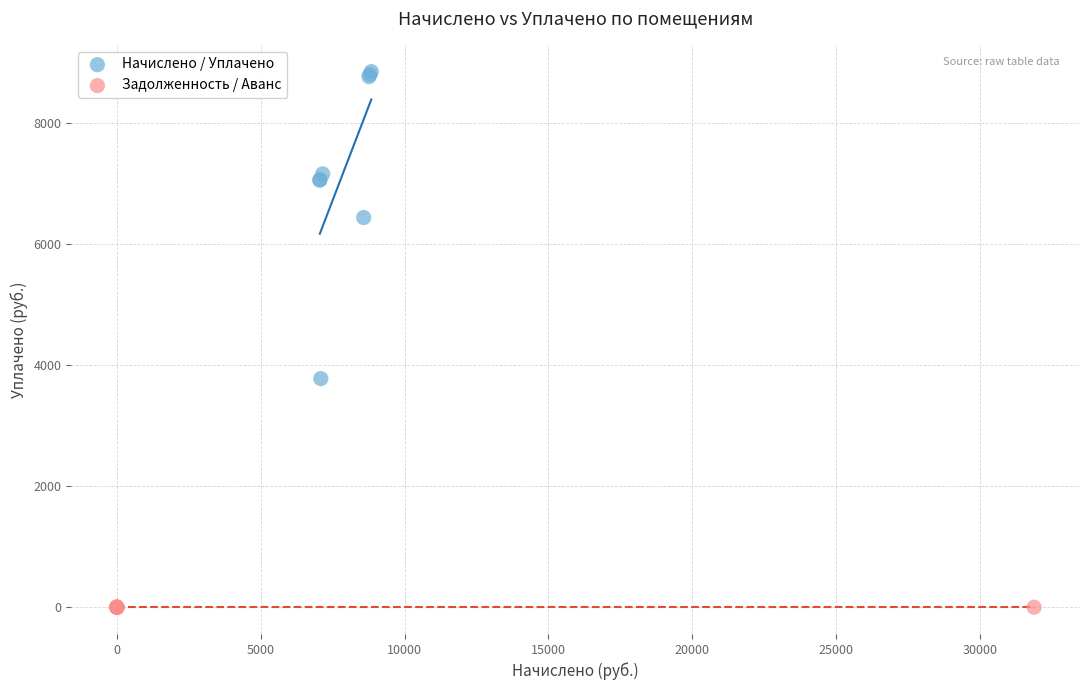

Which series reaches the maximum Y coordinate?

Начислено / Уплачено